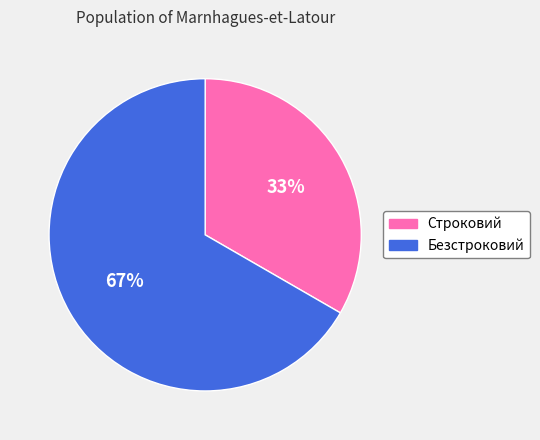

How many slices are in this pie chart?

2